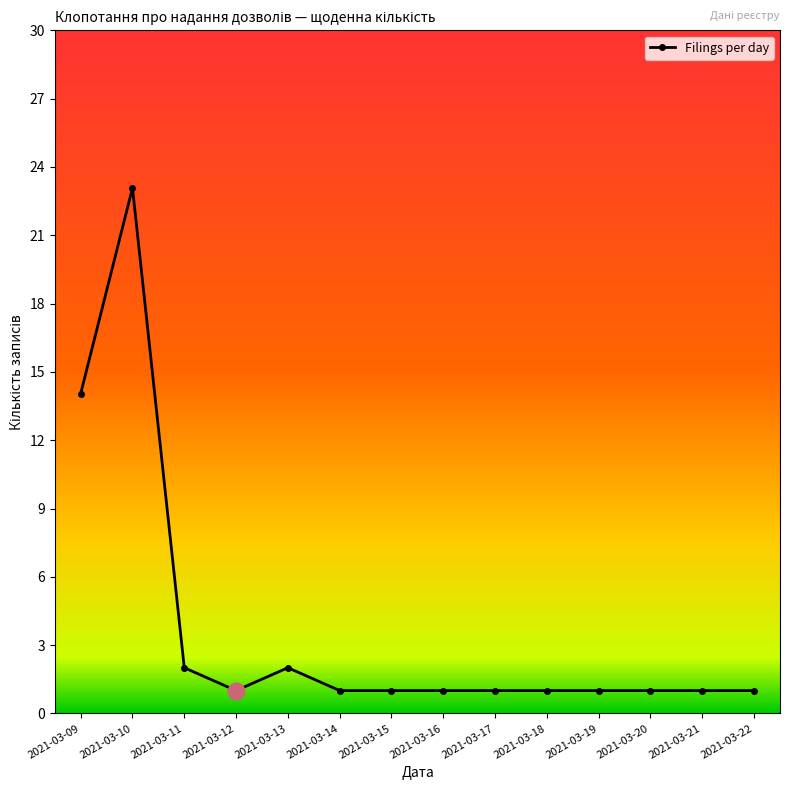

The value at 2021-03-21 is 0. True or false?

False